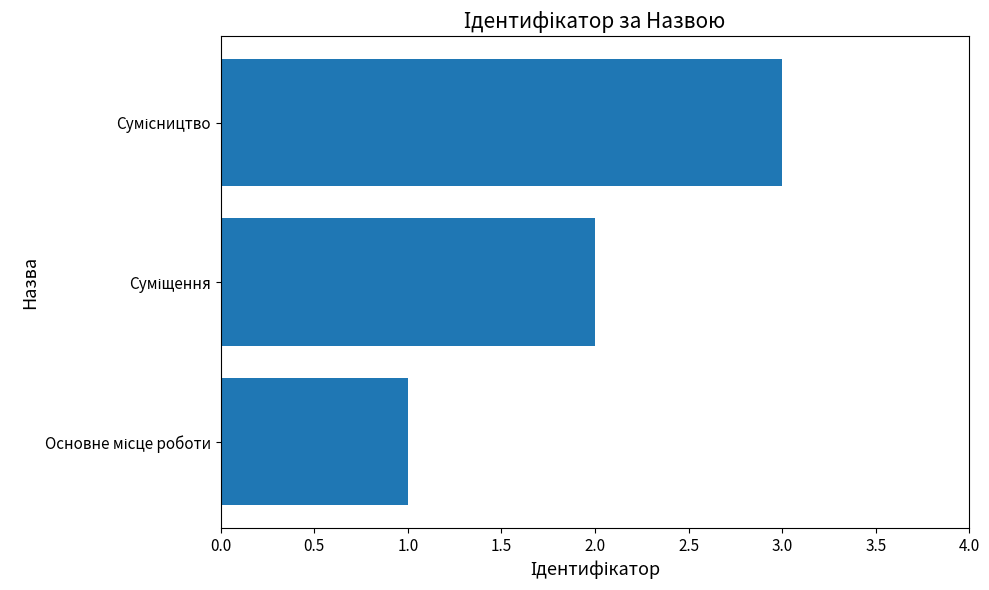

What is the sum of all values?

6